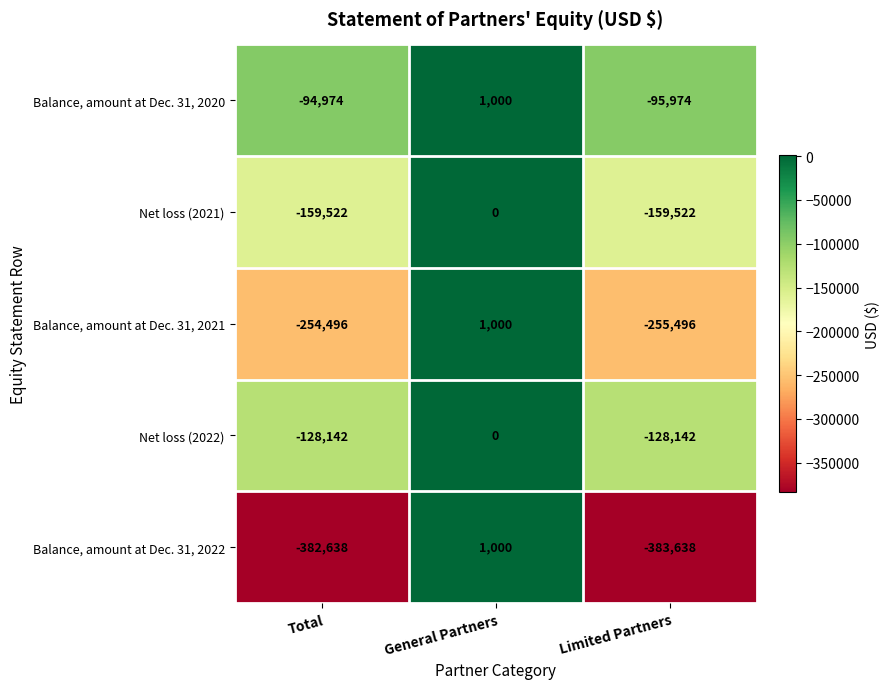

At which category is the sum across all series the highest?

General Partners